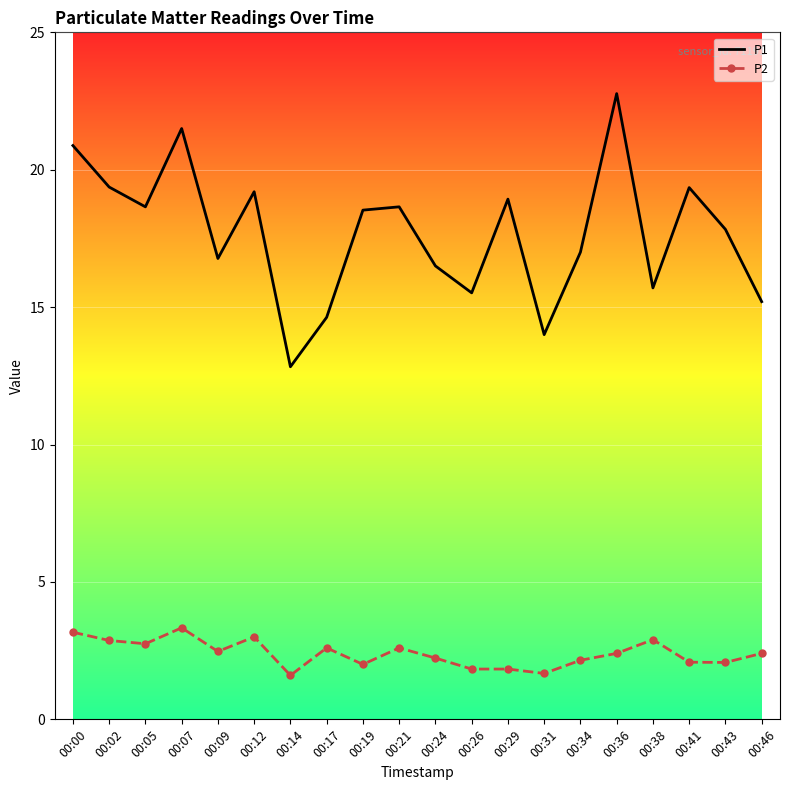

What is the difference between the P1 values at 00:24 and 00:26?

1.0